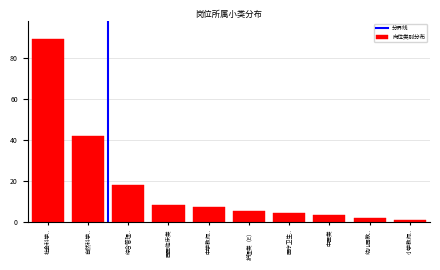

Reading right to left, what are all the values shown in this chart?

1	2	3	4	5	7	8	18	42	89